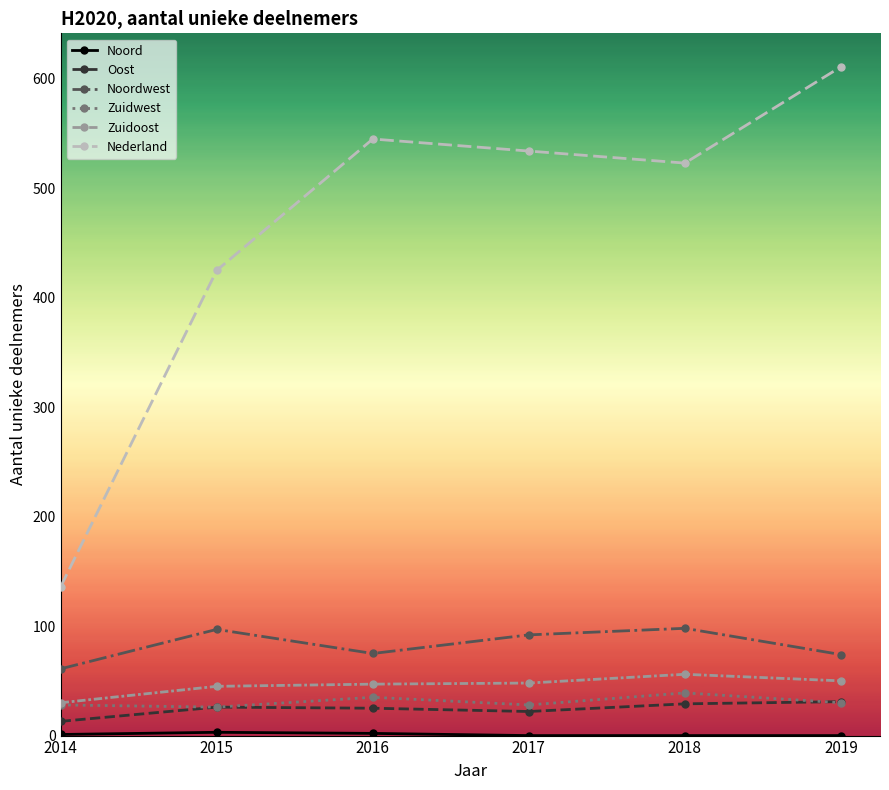

Which series has the largest range (max minus min)?

Nederland